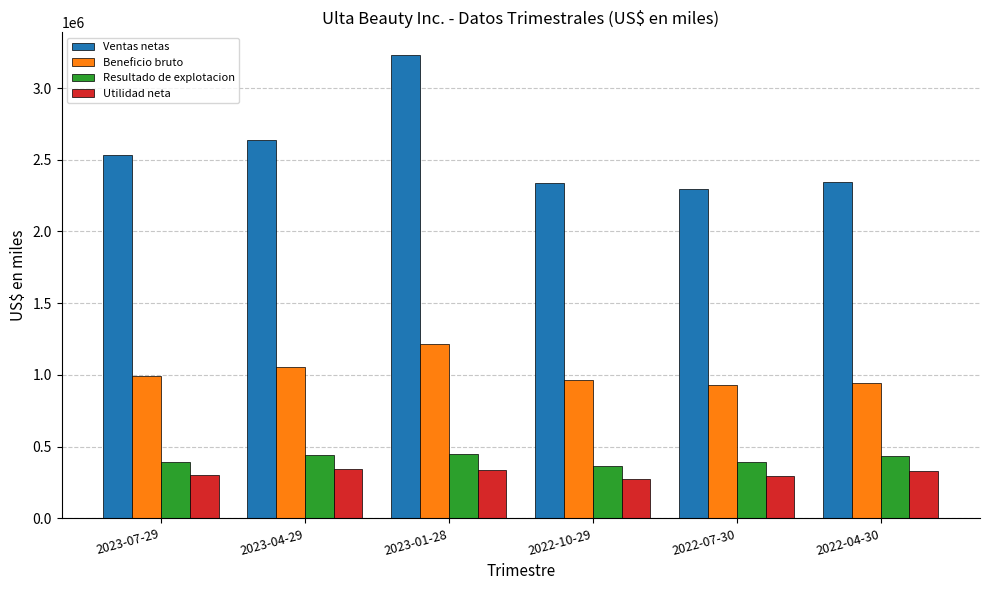

How many series are shown in this chart?

4